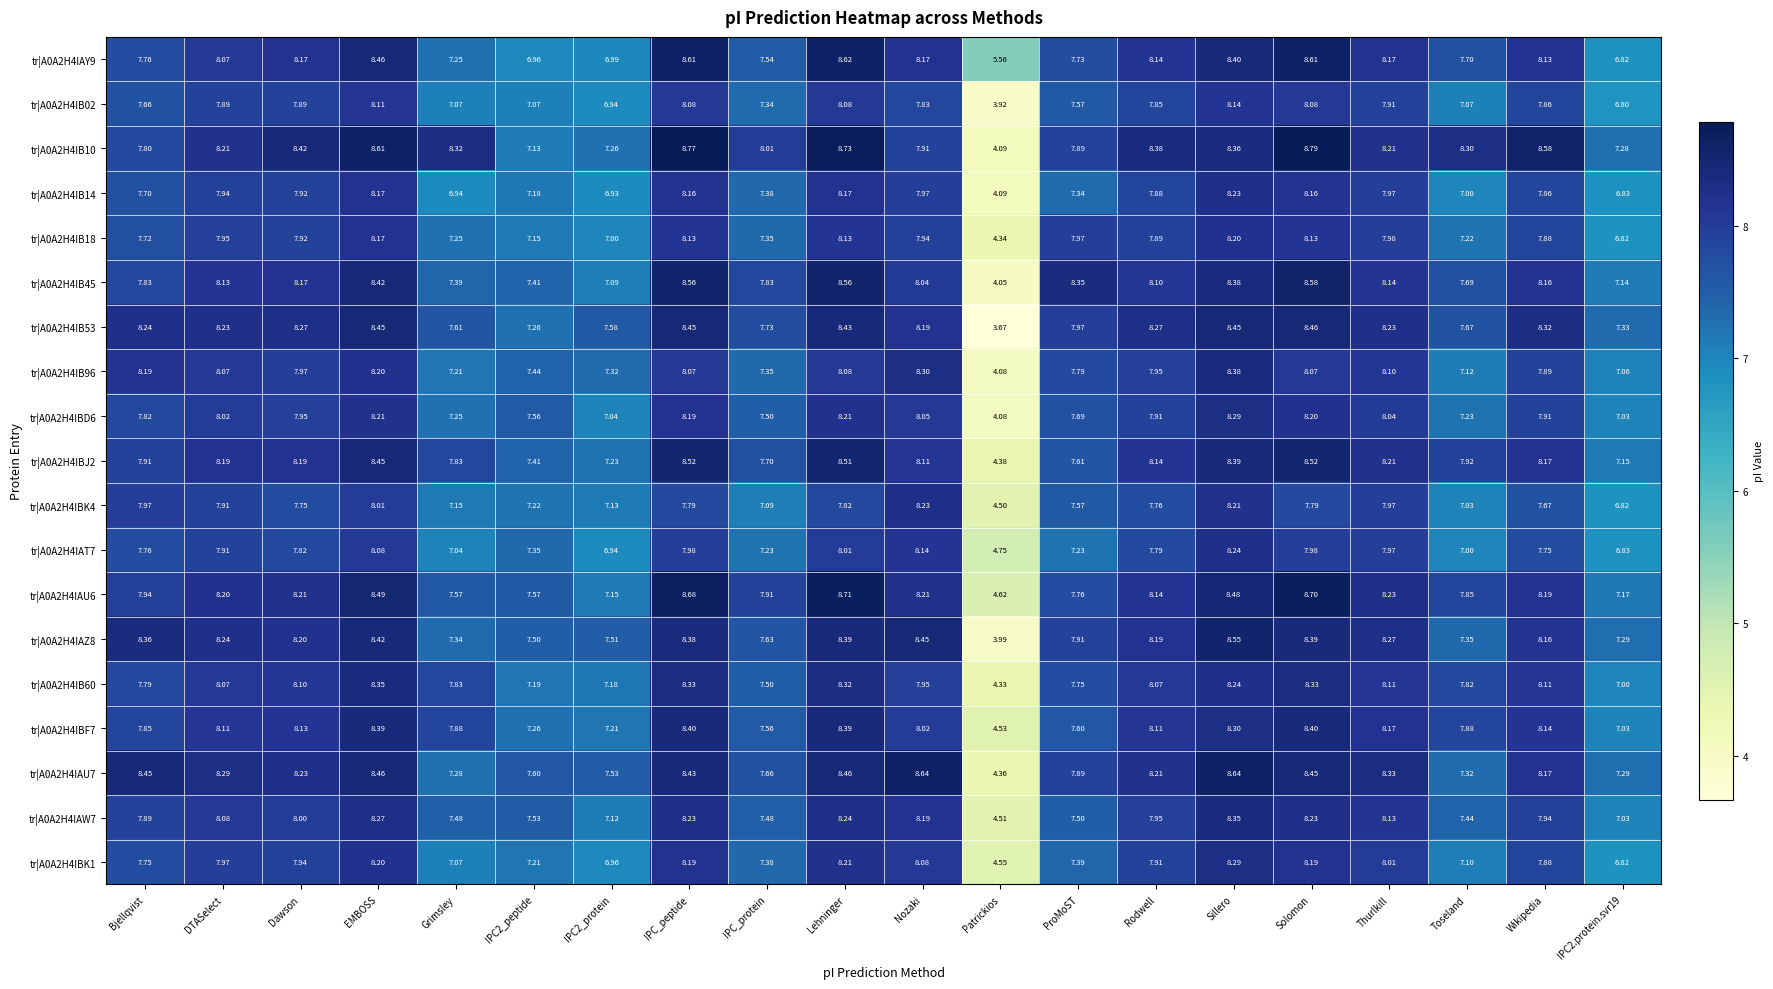

How many distinct data groups are displayed?

19